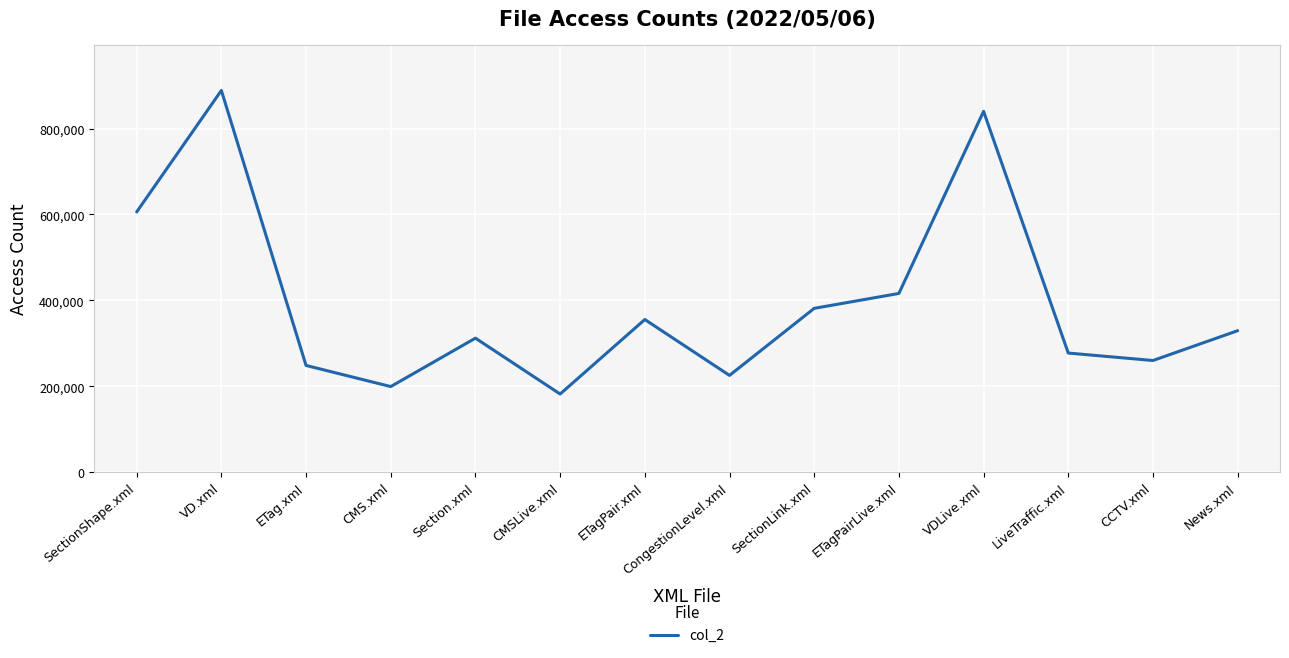

Rank the categories by value from lowest to highest.

CMSLive.xml, CMS.xml, CongestionLevel.xml, ETag.xml, CCTV.xml, LiveTraffic.xml, Section.xml, News.xml, ETagPair.xml, SectionLink.xml, ETagPairLive.xml, SectionShape.xml, VDLive.xml, VD.xml